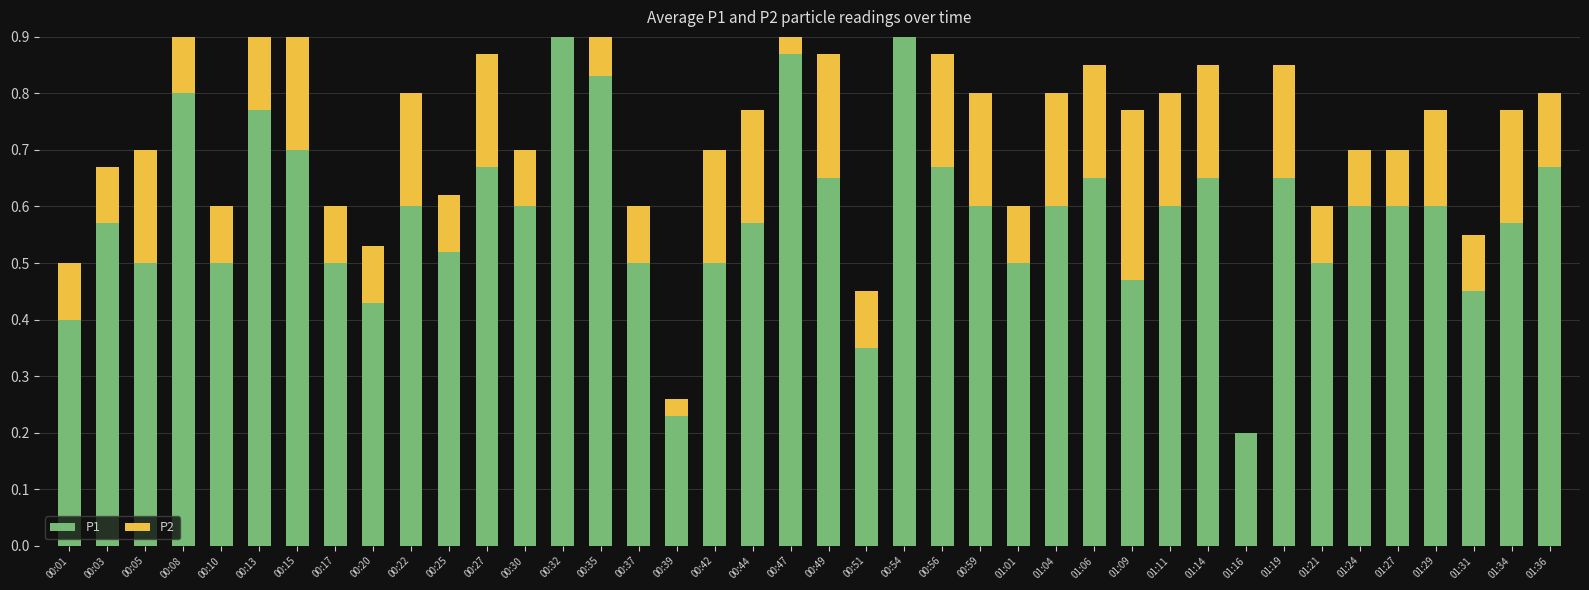

Reading left to right, list all the values displayed in this chart.

P1: 0.4	0.6	0.5	0.8	0.5	0.8	0.7	0.5	0.4	0.6	0.5	0.7	0.6	1.1	0.8	0.5	0.2	0.5	0.6	0.9	0.7	0.3	1.1	0.7	0.6	0.5	0.6	0.7	0.5	0.6	0.7	0.2	0.7	0.5	0.6	0.6	0.6	0.5	0.6	0.7
P2: 0.1	0.1	0.2	0.5	0.1	0.4	0.2	0.1	0.1	0.2	0.1	0.2	0.1	0.2	0.7	0.1	0.0	0.2	0.2	0.3	0.2	0.1	0.8	0.2	0.2	0.1	0.2	0.2	0.3	0.2	0.2	0.0	0.2	0.1	0.1	0.1	0.2	0.1	0.2	0.1